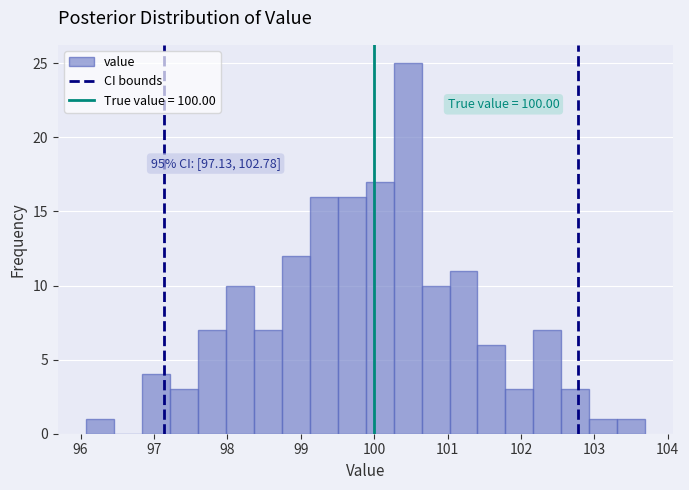

Read against the x-axis, roughly where is the centre of the tallest bar?

100.5